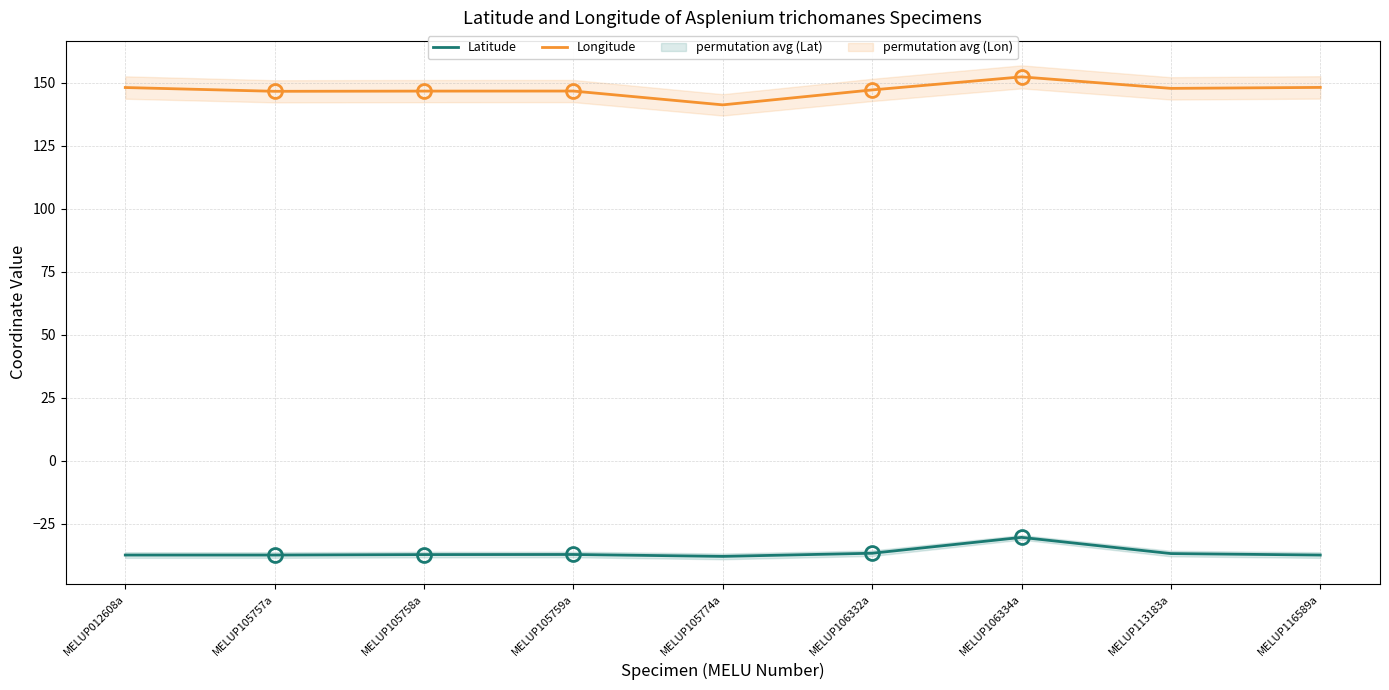

What value does the Longitude series have at MELUP106334a?

152.4